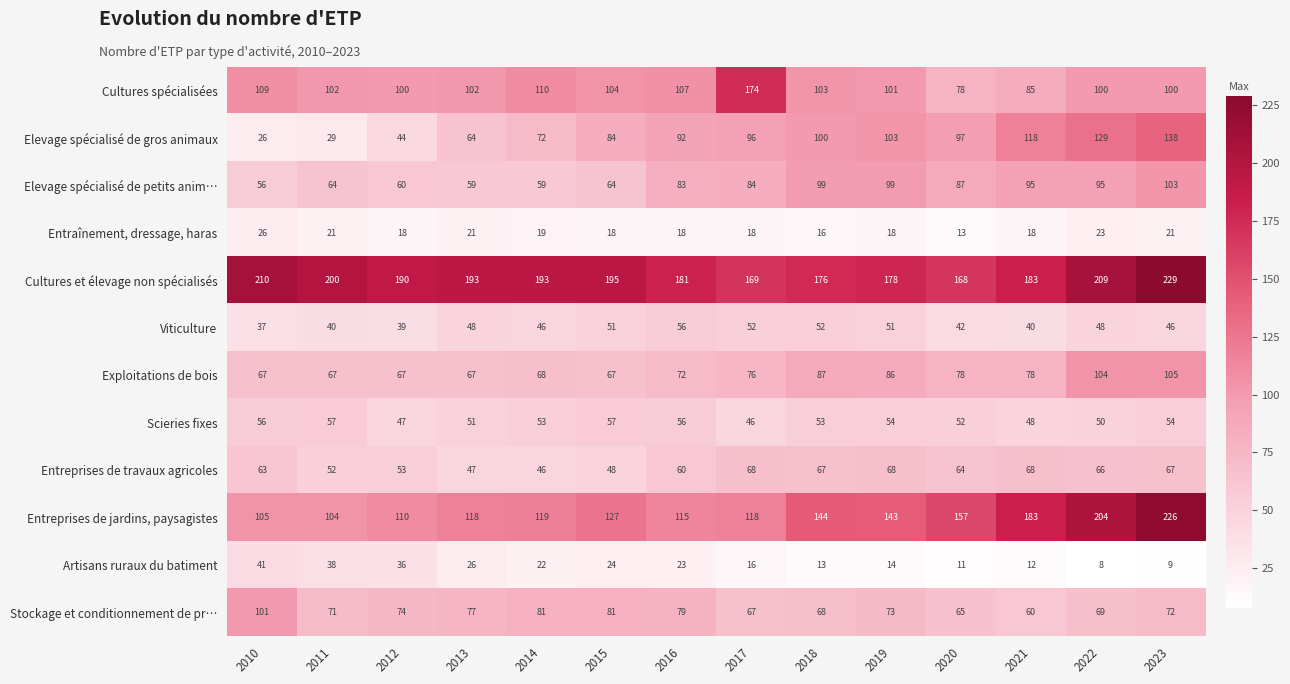

Rank the series by their maximum value, from highest to lowest.

Cultures et élevage non spécialisés, Entreprises de jardins, paysagistes, Cultures spécialisées, Elevage spécialisé de gros animaux, Exploitations de bois, Elevage spécialisé de petits anim…, Stockage et conditionnement de pr…, Entreprises de travaux agricoles, Scieries fixes, Viticulture, Artisans ruraux du batiment, Entraînement, dressage, haras